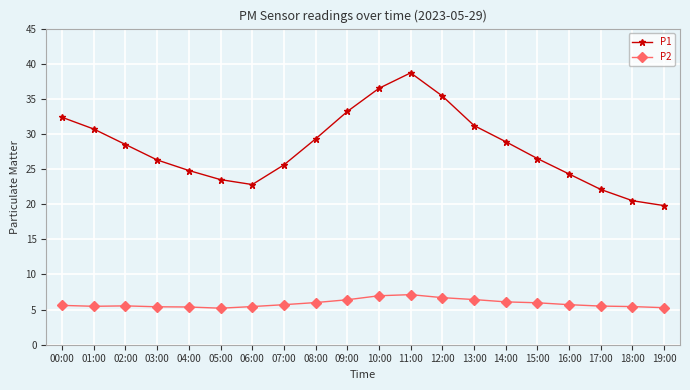

How many lines are shown in the chart?

2